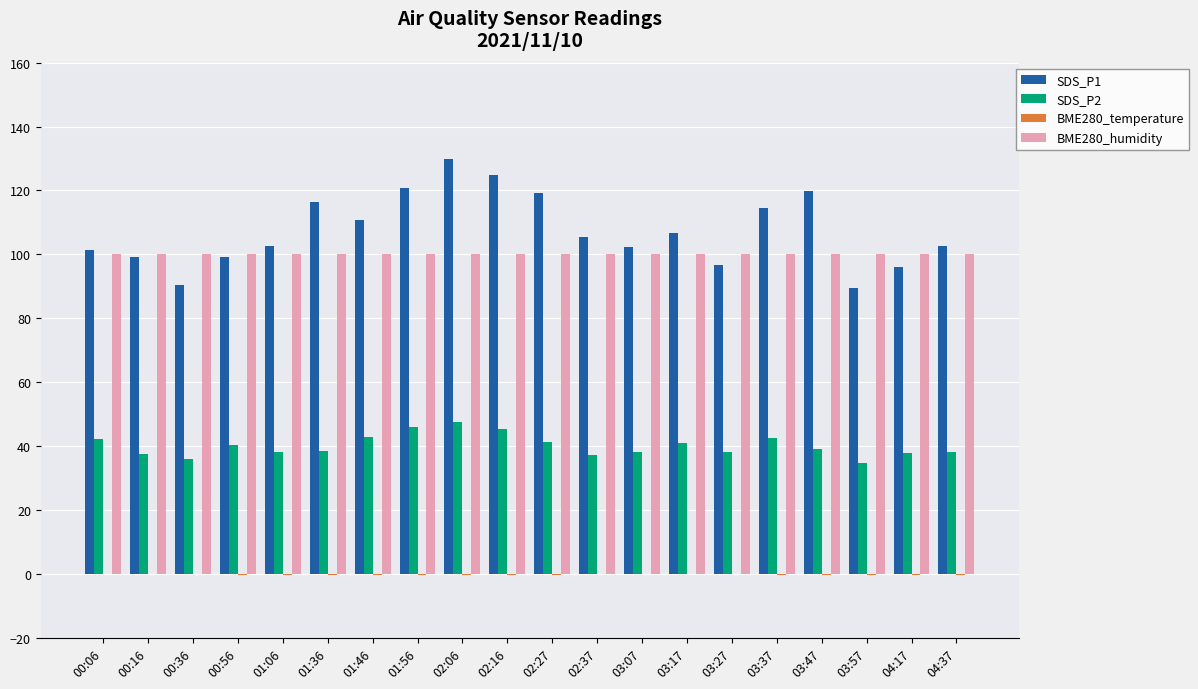

True or false: BME280_humidity has a value of 139.4 at 00:56.

False